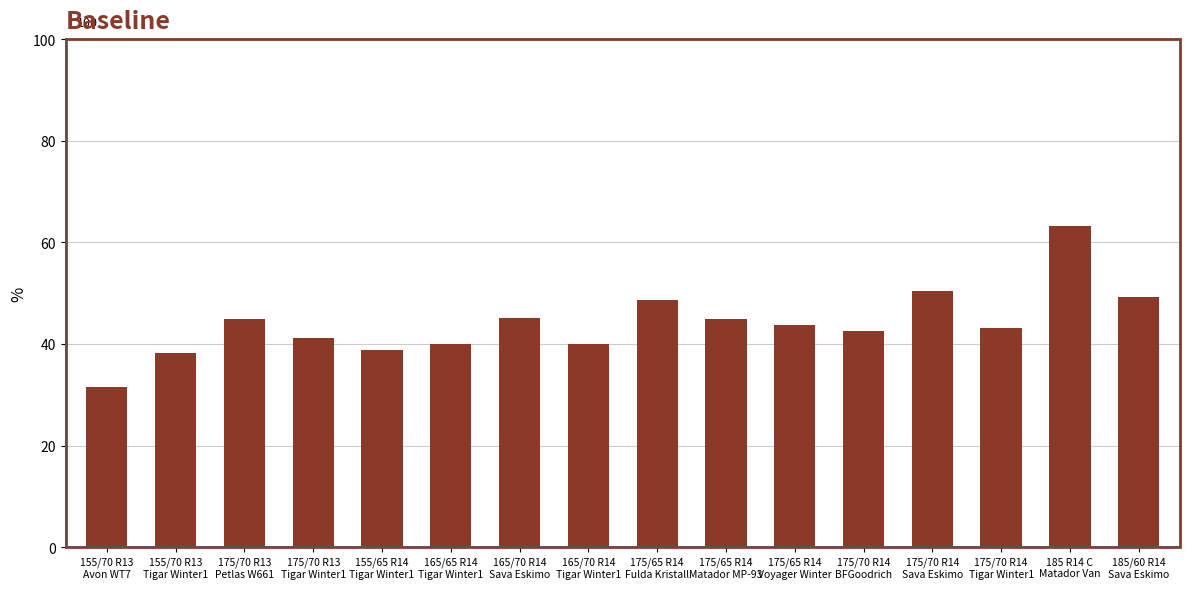

At which category does the chart reach its peak across all series?

185 R14 C
Matador Van